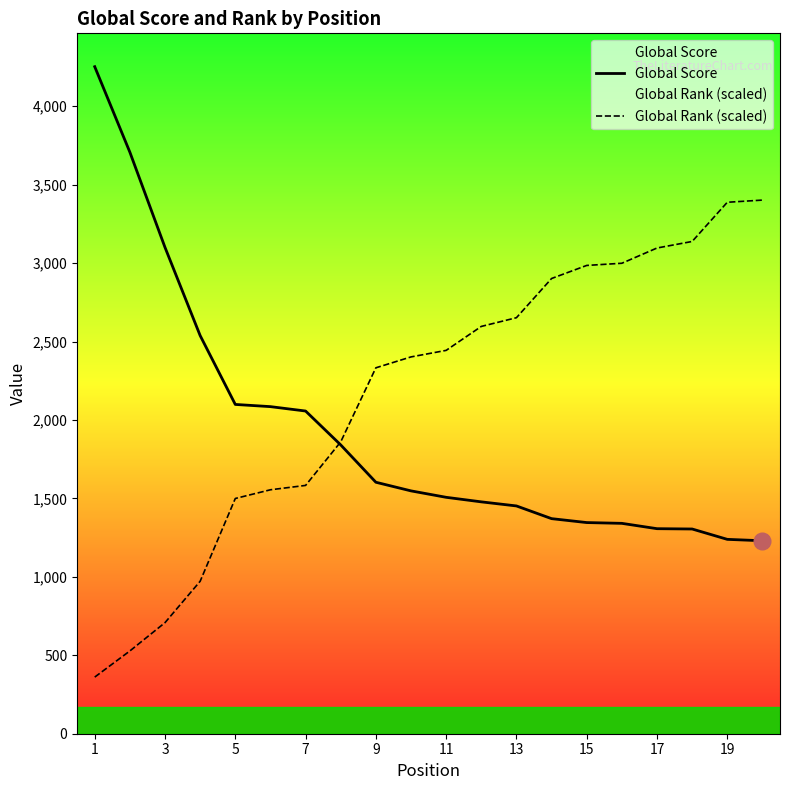

Reading left to right, list all the values displayed in this chart.

Global Score: 4252.0	3707.0	3100.0	2538.0	2099.0	2085.0	2057.0	1841.0	1603.0	1548.0	1507.0	1478.0	1452.0	1371.0	1346.0	1341.0	1307.0	1305.0	1239.0	1230.0
Global Rank (scaled): 361.0	527.6	708.1	971.9	1499.5	1555.0	1582.8	1860.5	2332.5	2401.9	2443.6	2596.3	2651.9	2901.8	2985.1	2999.0	3096.2	3137.8	3387.7	3401.6